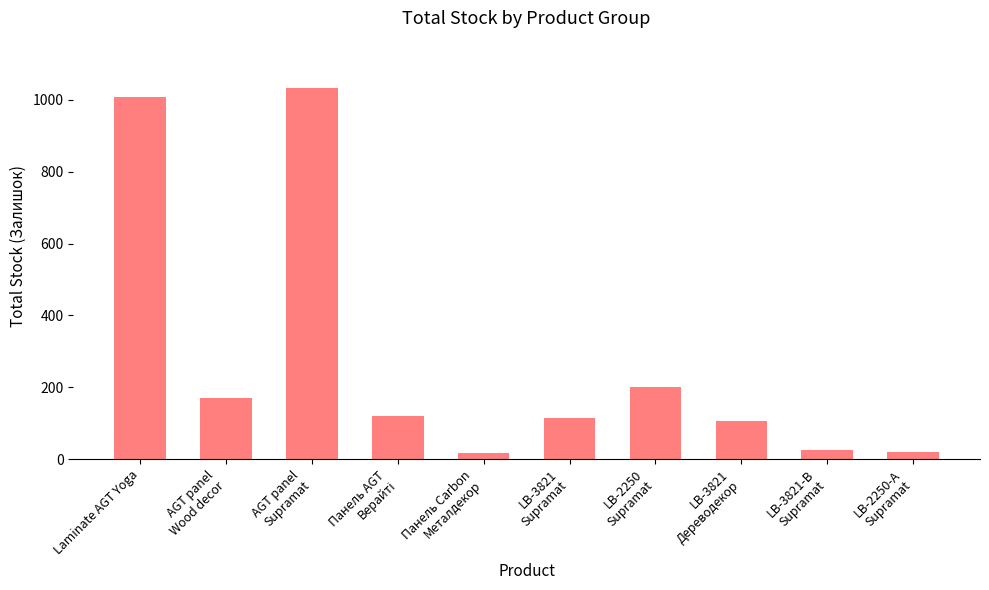

Between AGT panel
Wood decor and LB-3821-В
Supramat, which is larger?

AGT panel
Wood decor